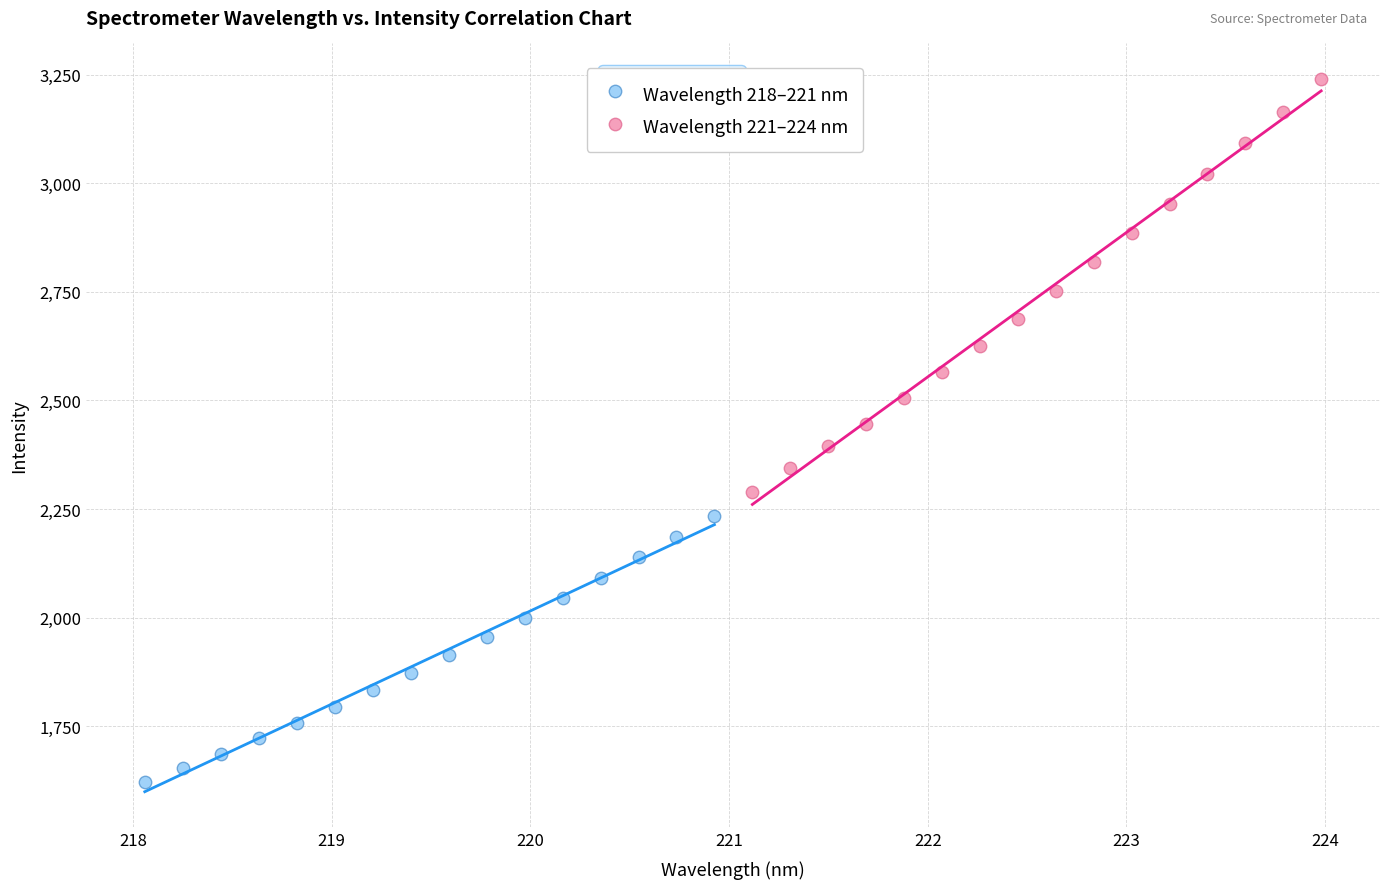

Which series contains the lowest Y value?

Wavelength 218–221 nm